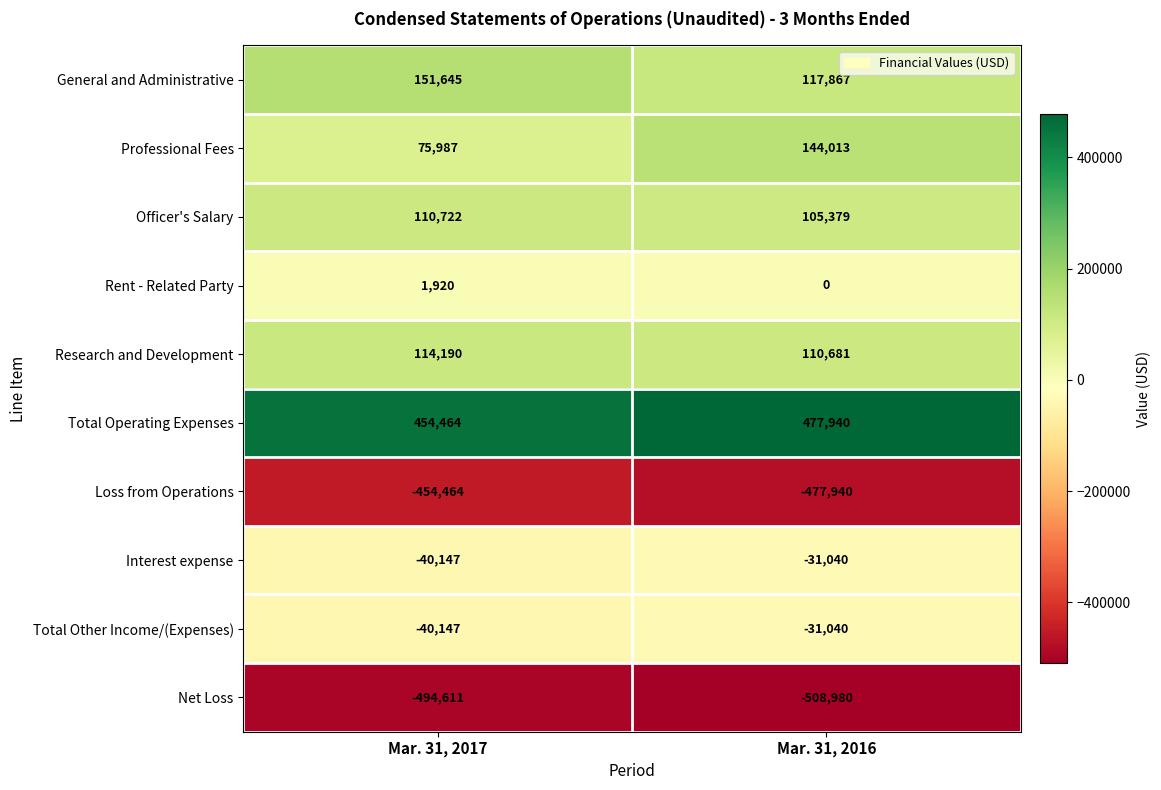

What is the spread (max minus min) of values at Mar. 31, 2017?

949075